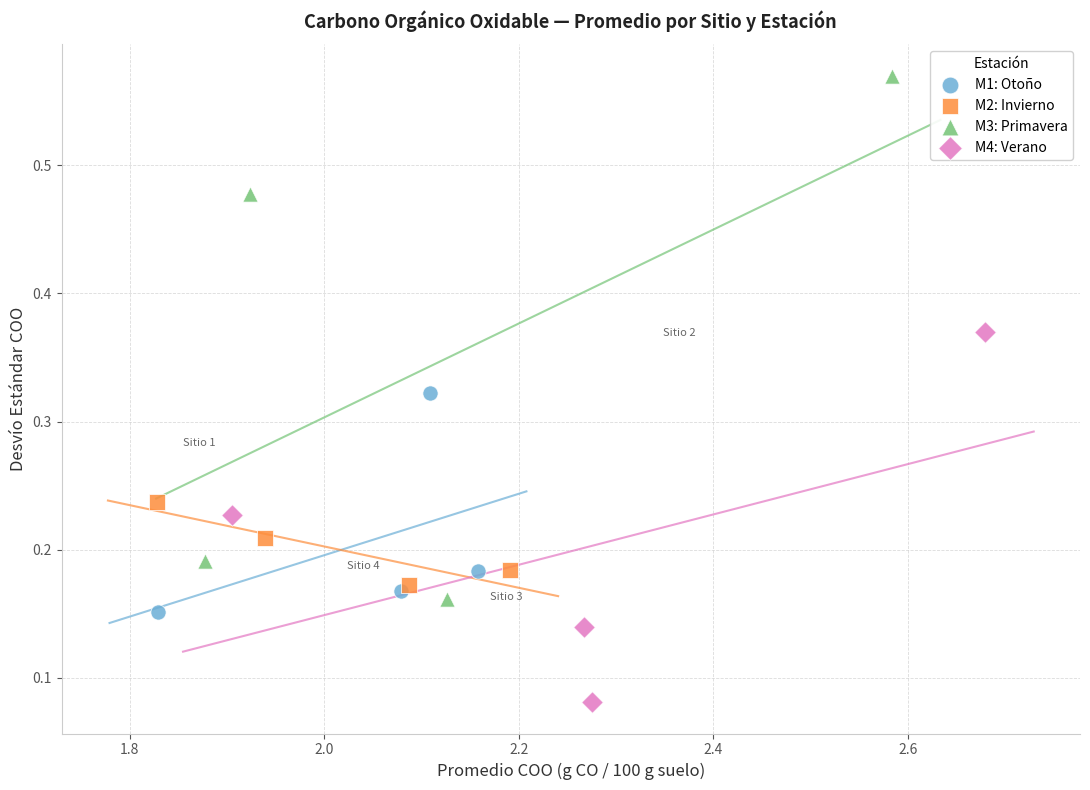

Which series contains the lowest Y value?

M4: Verano